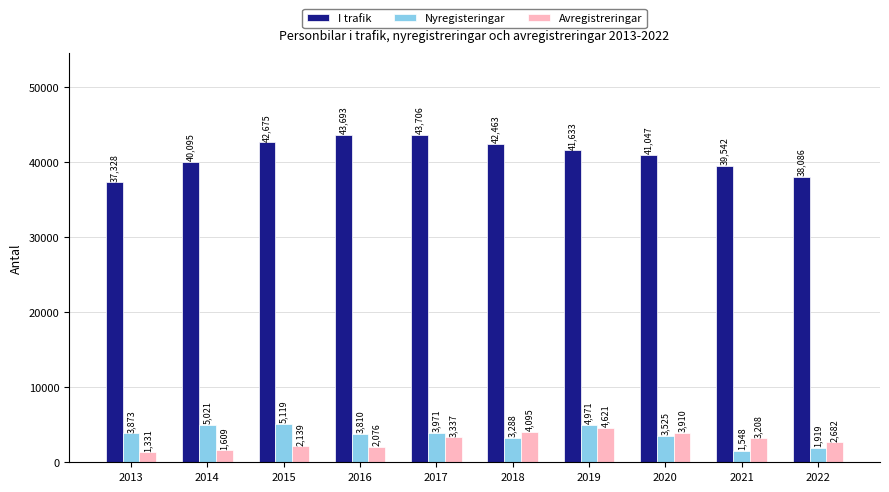

List the labels in order of Avregistreringar value, largest first.

2019, 2018, 2020, 2017, 2021, 2022, 2015, 2016, 2014, 2013